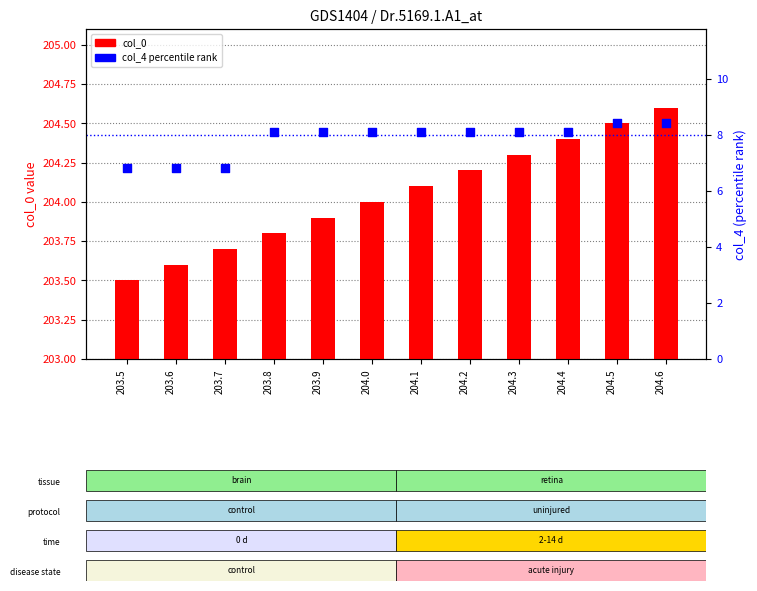

What is the total value across all series at 203.5?

210.3